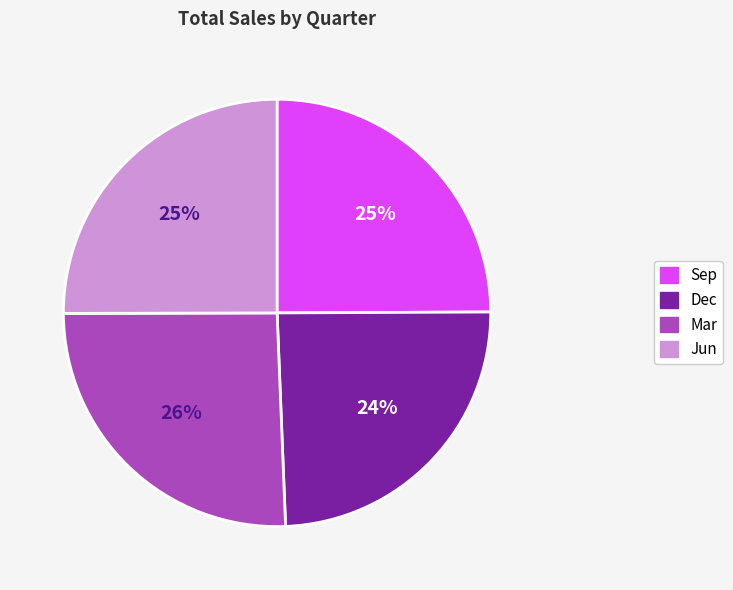

True or false: Mar accounts for 11% of the total.

False